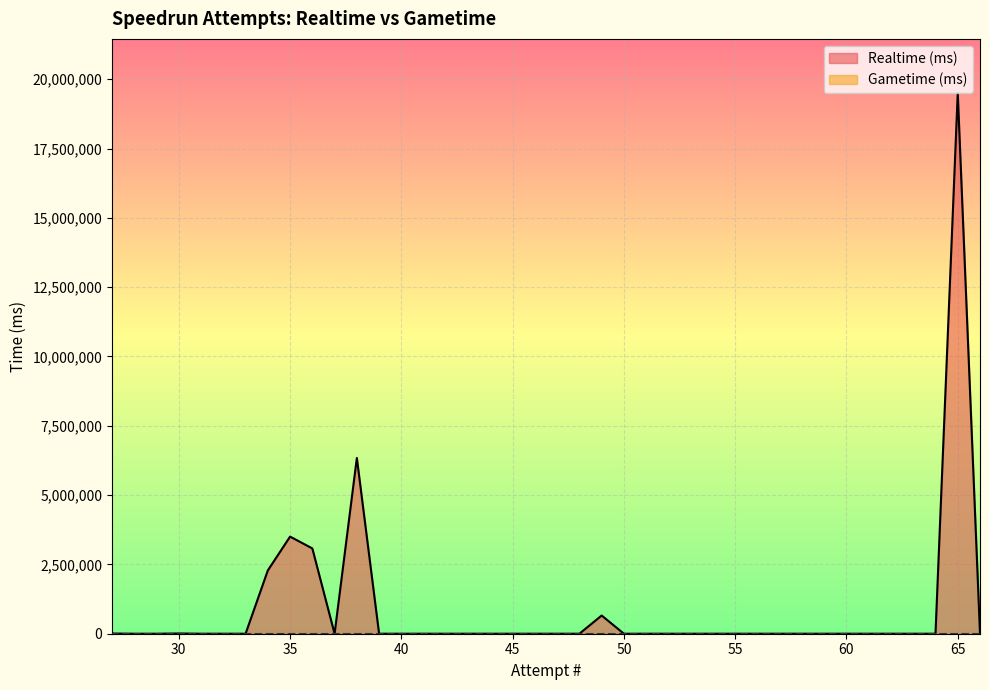

List the labels in order of value, smallest first.

66, 64, 63, 62, 61, 60, 59, 58, 57, 56, 55, 54, 53, 52, 51, 50, 48, 47, 46, 45, 44, 43, 42, 41, 40, 39, 37, 33, 32, 31, 29, 28, 27, 30, 49, 34, 36, 35, 38, 65